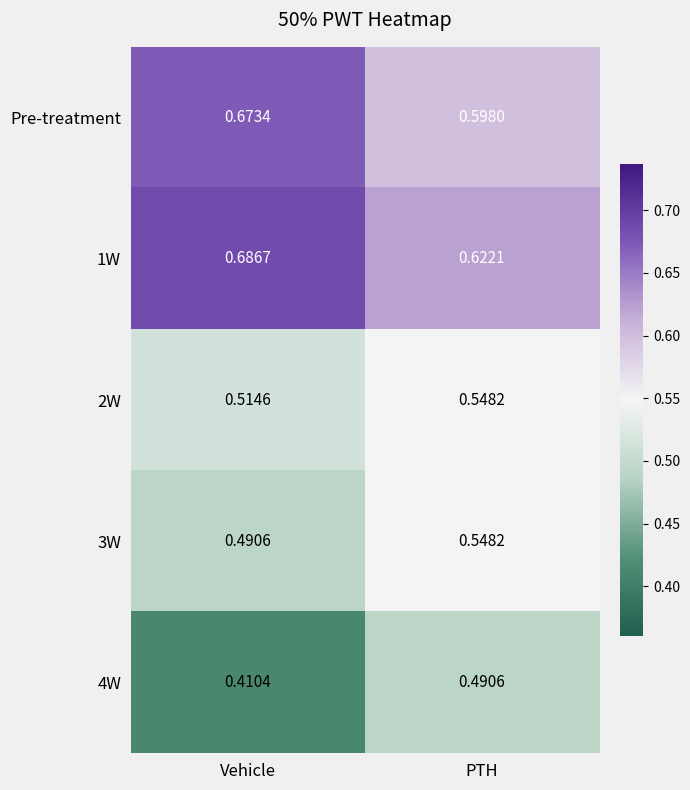

Which category has the highest value in the 1W series?

Vehicle